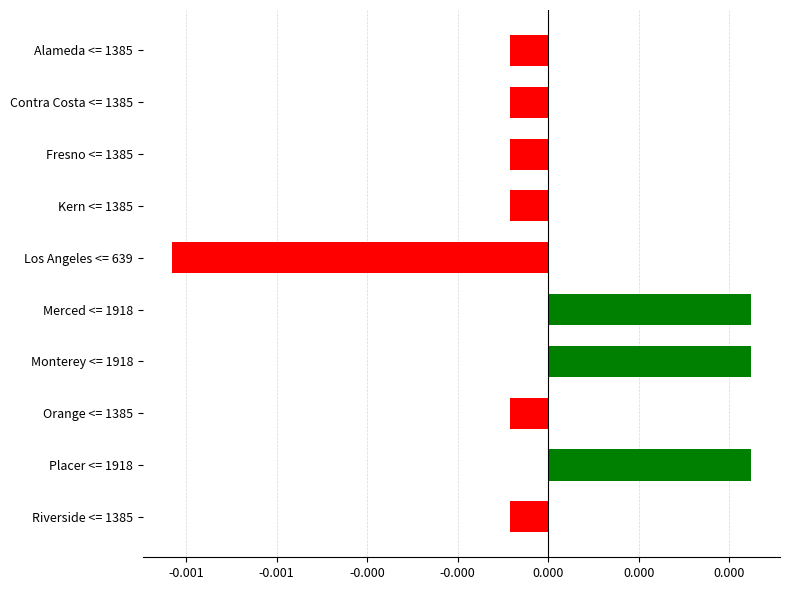

Are the bars horizontal?

Yes